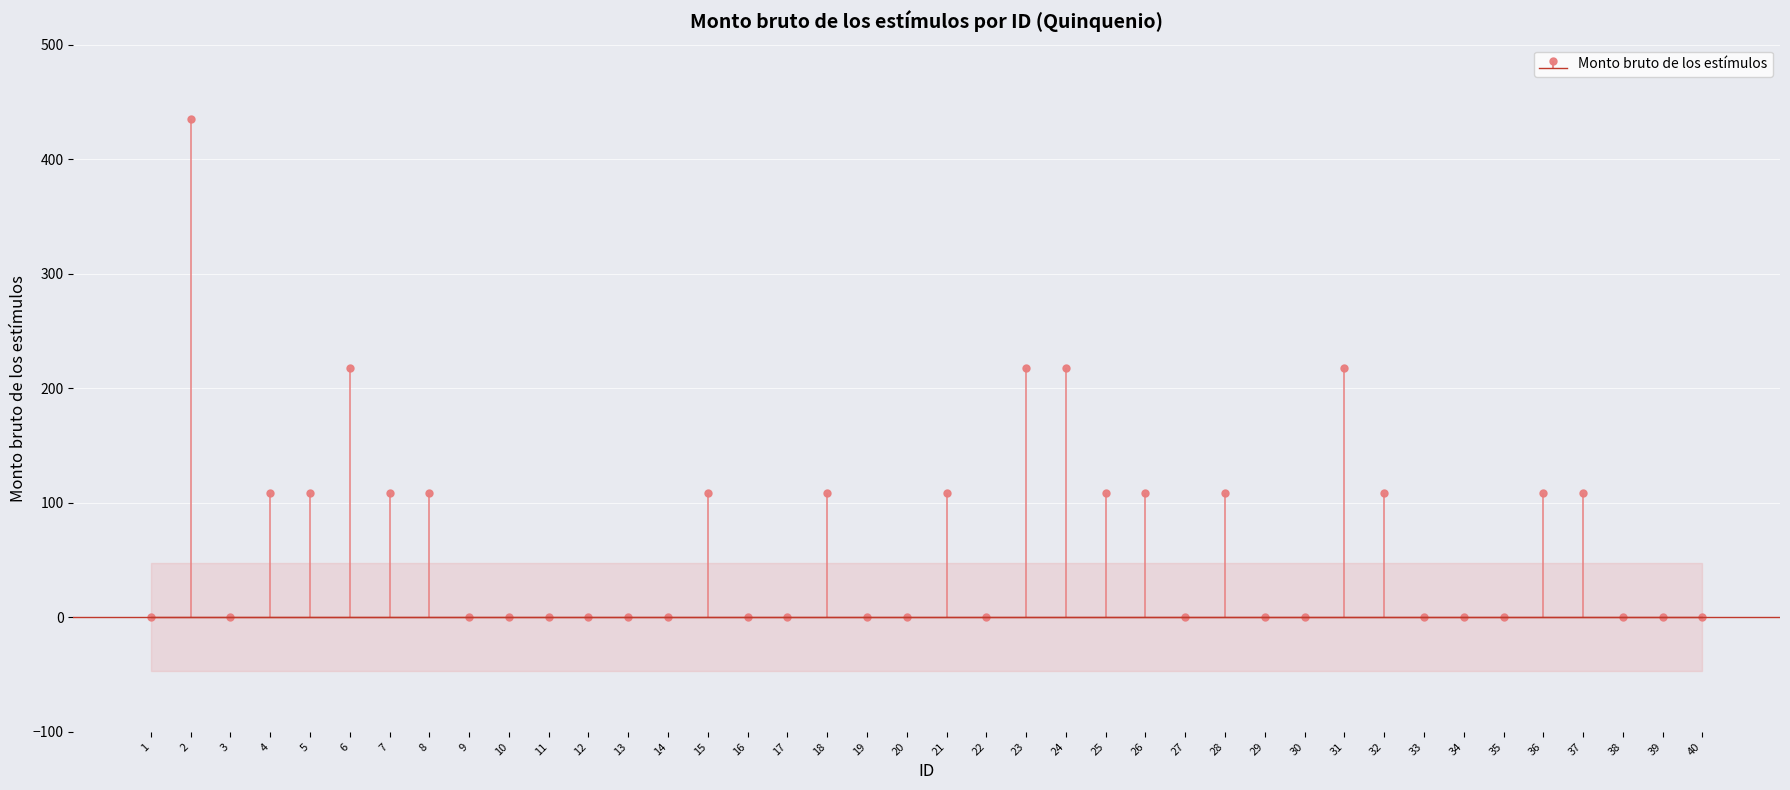

At which category does the chart reach its minimum across all series?

1